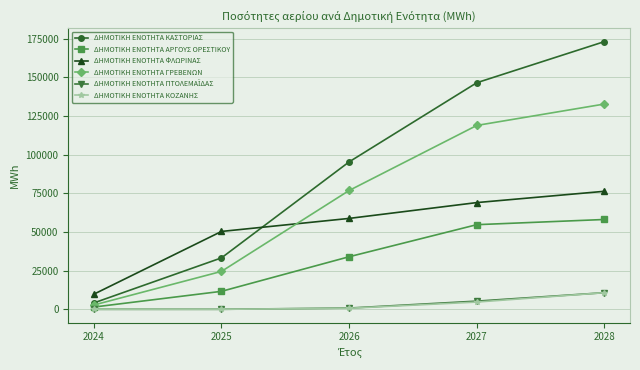

At which label does ΔΗΜΟΤΙΚΗ ΕΝΟΤΗΤΑ ΑΡΓΟΥΣ ΟΡΕΣΤΙΚΟΥ first exceed 34016?

2026